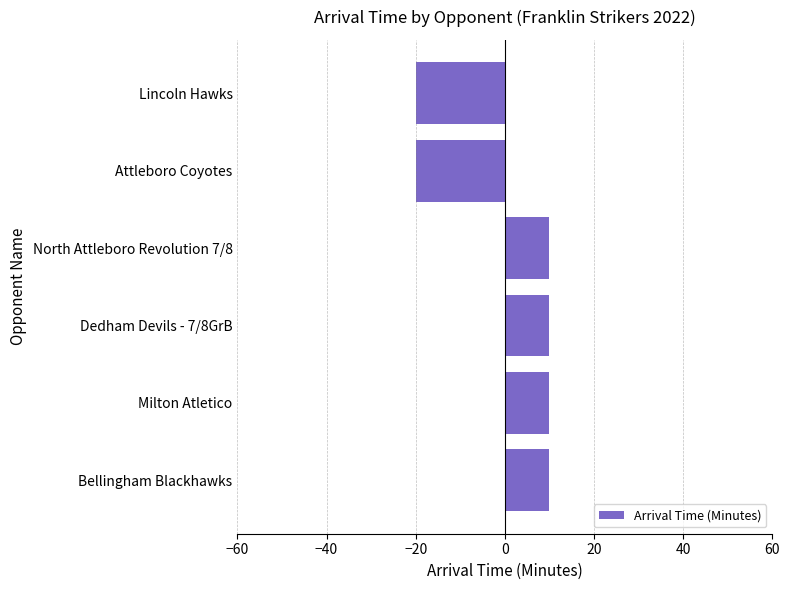

What is the minimum value shown in the chart?

-20